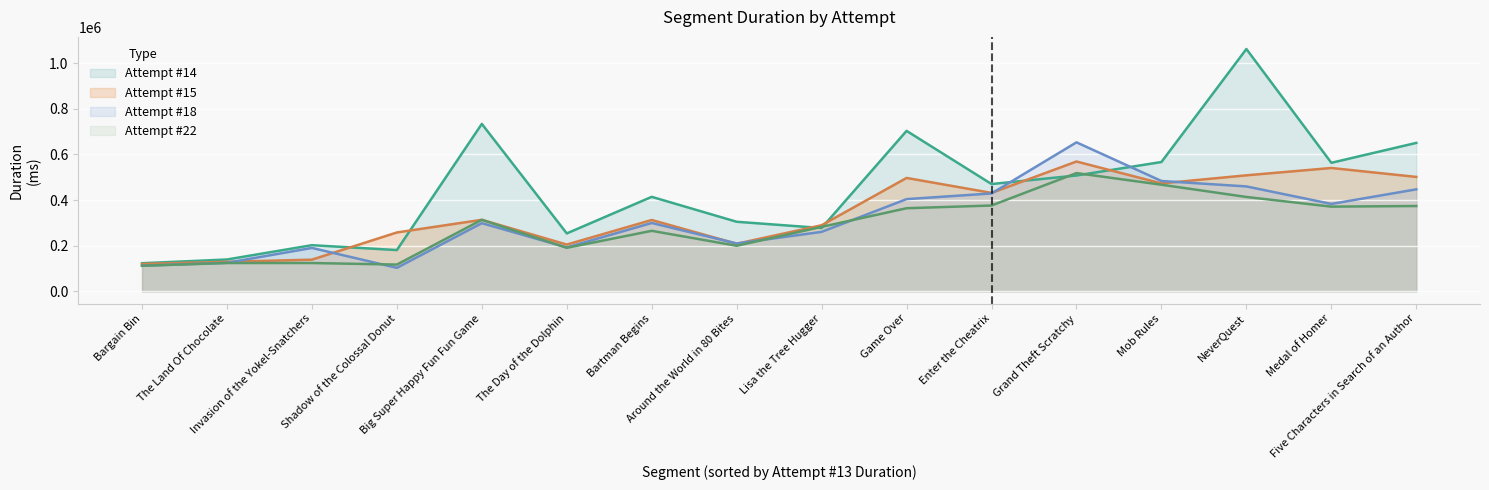

What is the total value across all series at Grand Theft Scratchy?

2247625